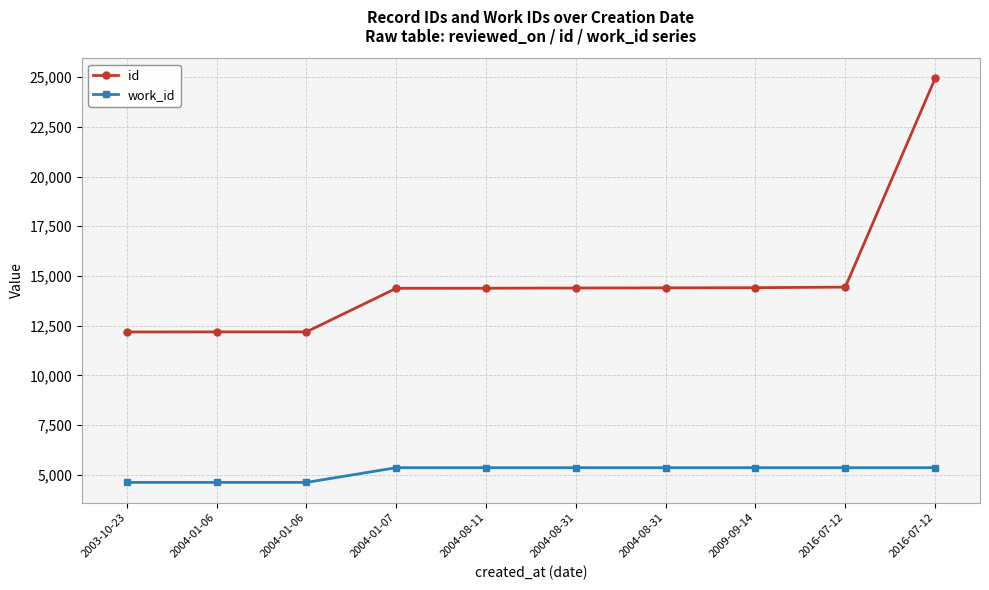

Does the chart display data point markers on the line(s)?

Yes